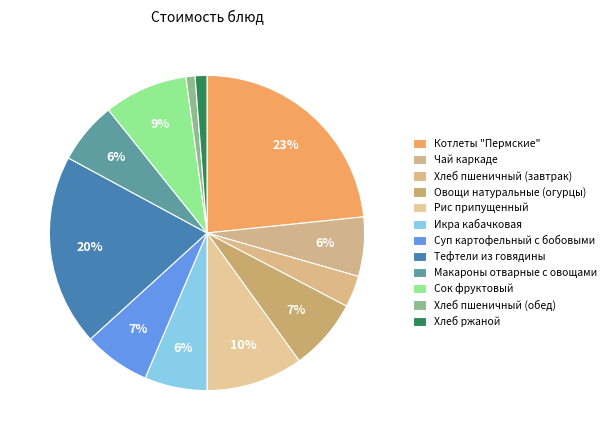

Rank the categories by value from highest to lowest.

Котлеты "Пермские", Тефтели из говядины, Рис припущенный, Сок фруктовый, Овощи натуральные (огурцы), Суп картофельный с бобовыми, Икра кабачковая, Макароны отварные с овощами, Чай каркаде, Хлеб пшеничный (завтрак), Хлеб ржаной, Хлеб пшеничный (обед)